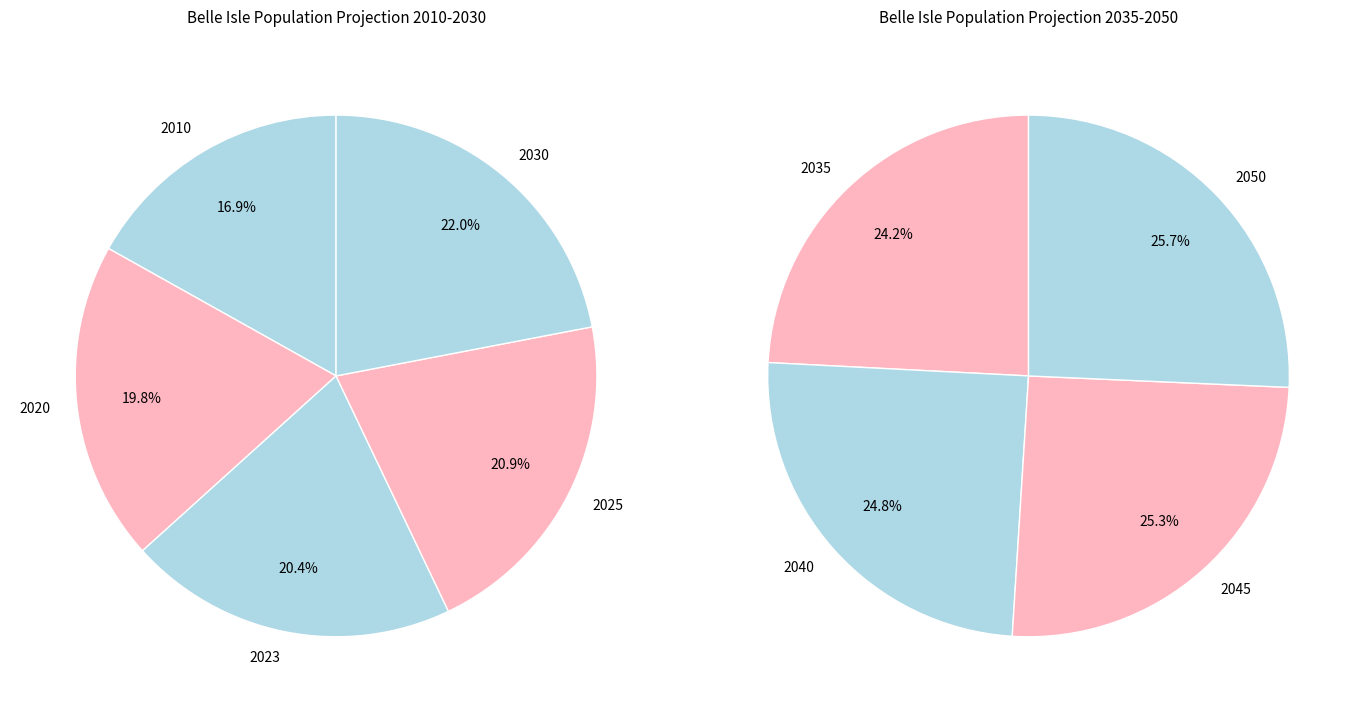

What is the ratio of the value at 2010 to the value at 2045?

0.7